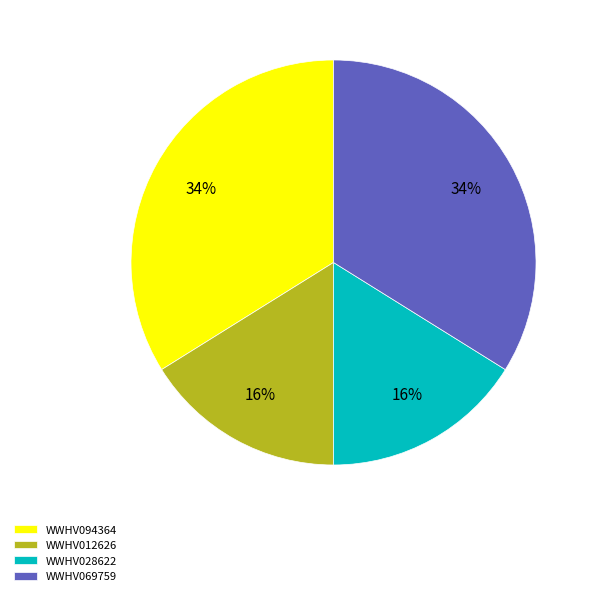

The WWHV069759 slice represents 34% of the pie. True or false?

True